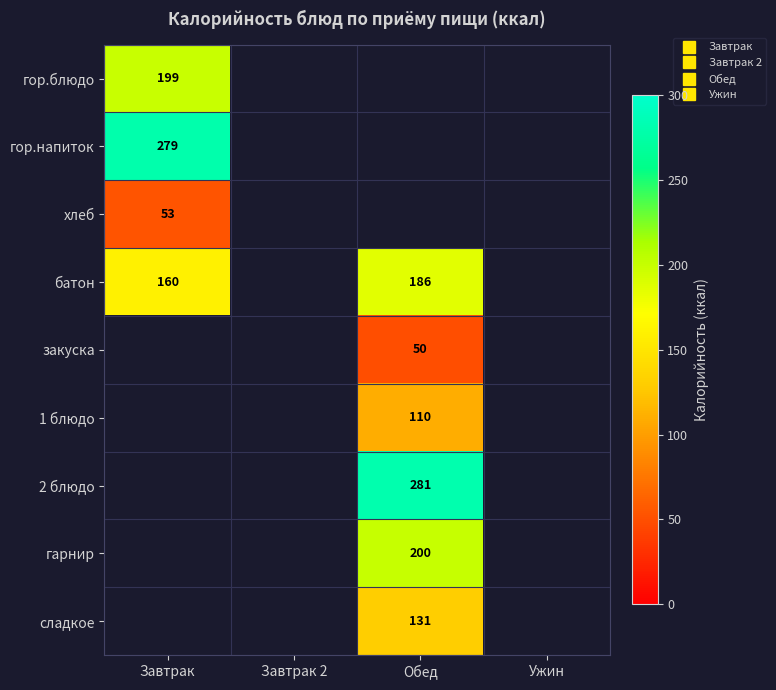

Rank the categories by 1 блюдо value from lowest to highest.

Завтрак, Завтрак 2, Обед, Ужин